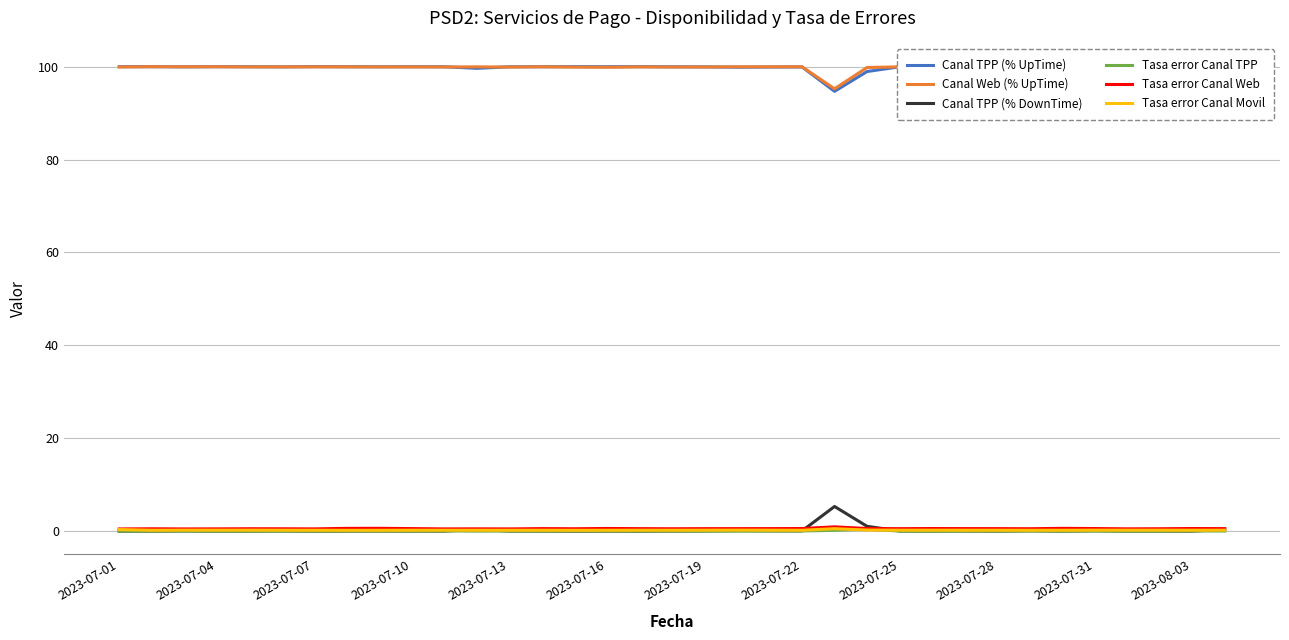

How many lines are shown in the chart?

6